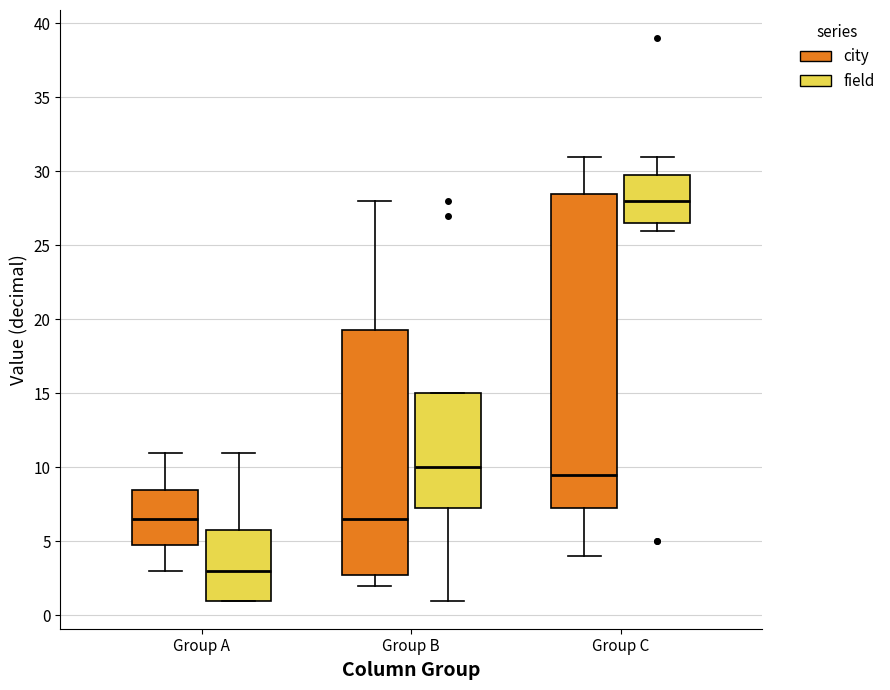

Reading left to right, transcribe this box plot: for each box, give where its median line is, the range the box spans, and where its two whiskers end, as read against the y-axis. The values are not printed on the chart, so give them approximately, as read against the axis.

Group A (city): median 6.5, box 5.0 to 8.5, whiskers 3.0 to 11.0
Group A (field): median 3.0, box 1.0 to 6.0, whiskers 1.0 to 11.0
Group B (city): median 6.5, box 3.0 to 19.5, whiskers 2.0 to 28.0
Group B (field): median 10.0, box 7.5 to 15.0, whiskers 1.0 to 15.0
Group C (city): median 9.5, box 7.5 to 28.5, whiskers 4.0 to 31.0
Group C (field): median 28.0, box 26.5 to 30.0, whiskers 26.0 to 31.0